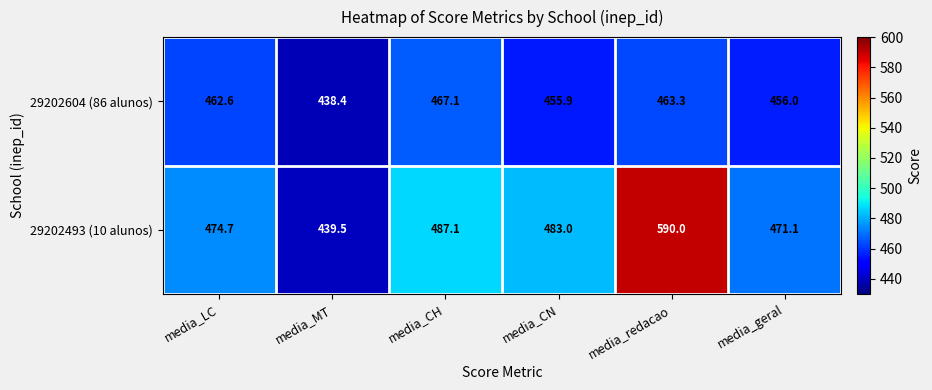

How many distinct data groups are displayed?

2